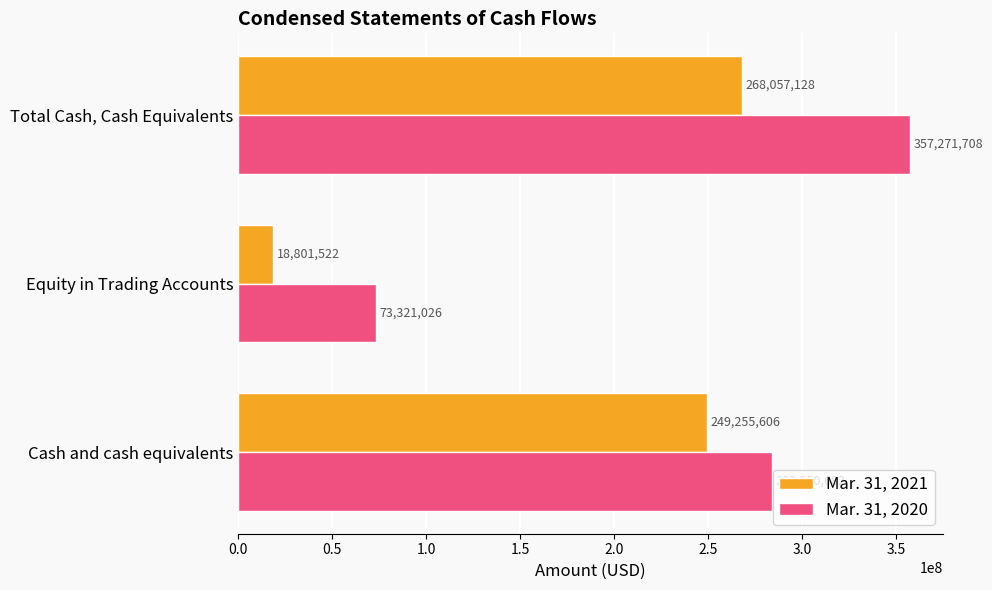

True or false: Mar. 31, 2021 has a value of 387513426 at Total Cash, Cash Equivalents.

False